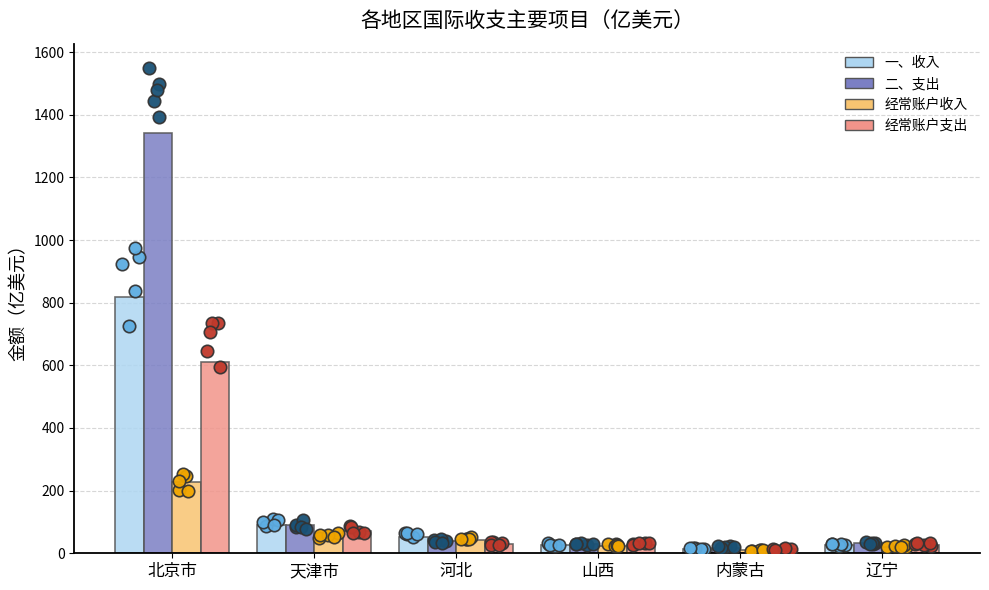

What are all the series names shown in the legend?

一、收入, 二、支出, 经常账户收入, 经常账户支出